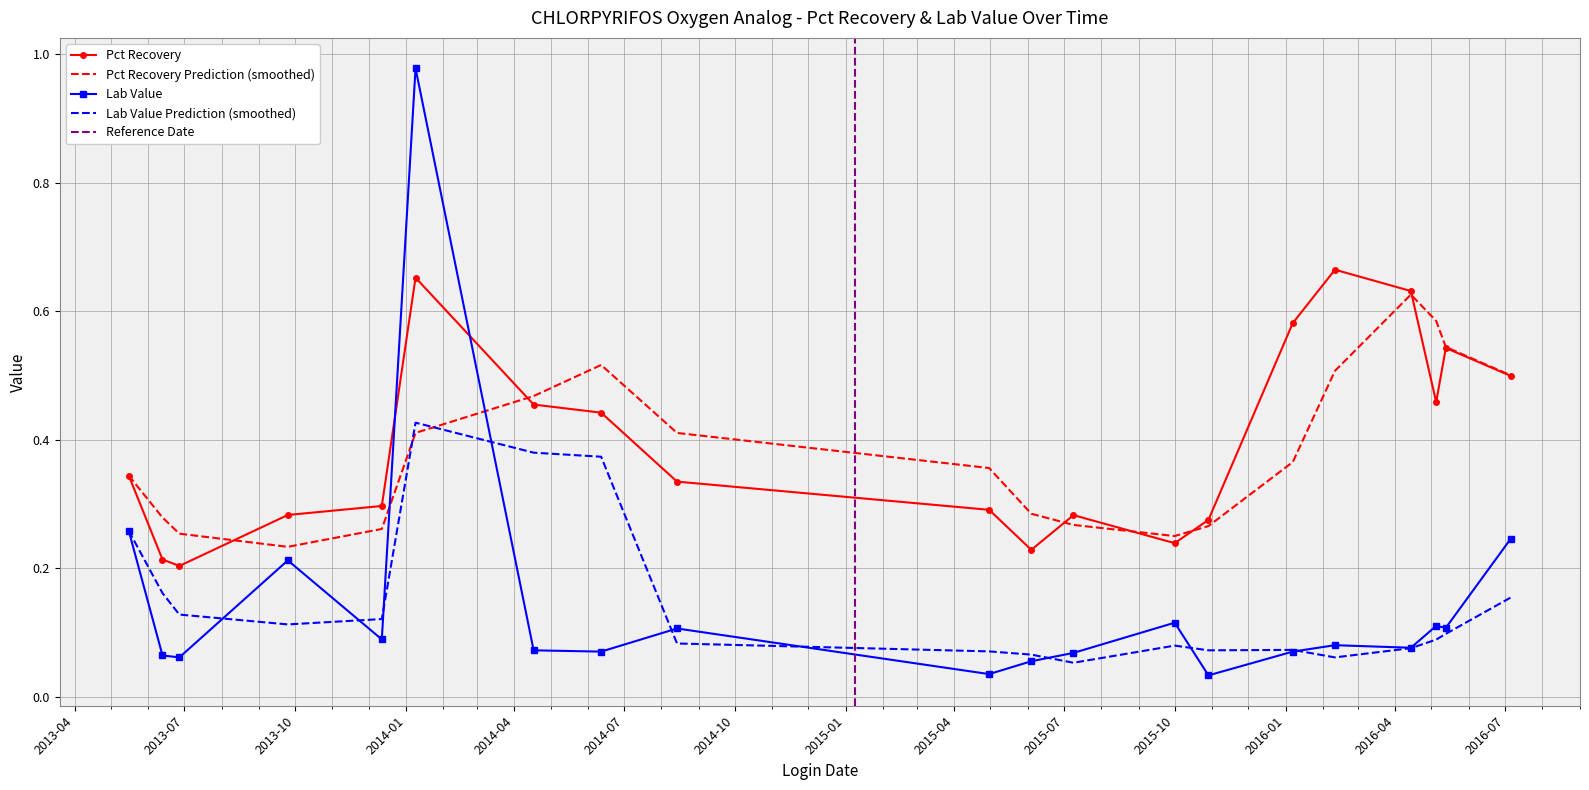

How many intersections are there between Lab Value and Pct Recovery?

2